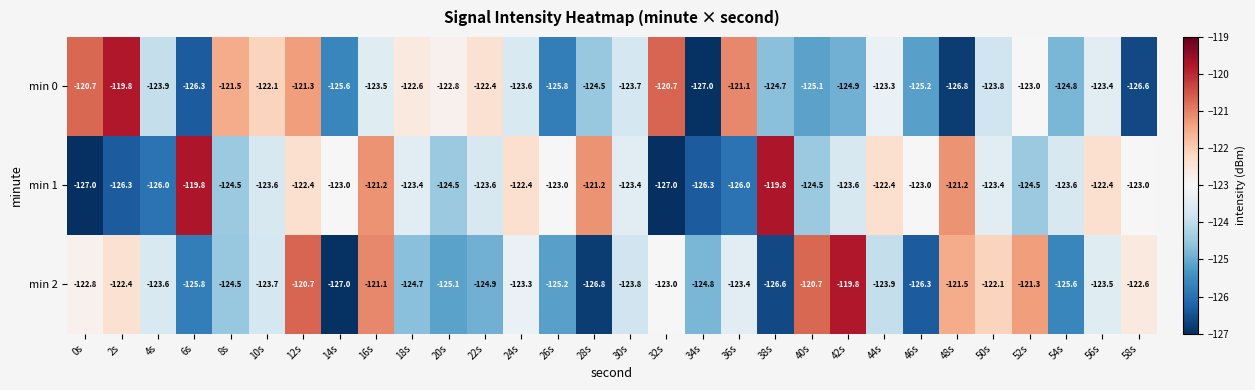

At which category is the sum across all series the highest?

12s